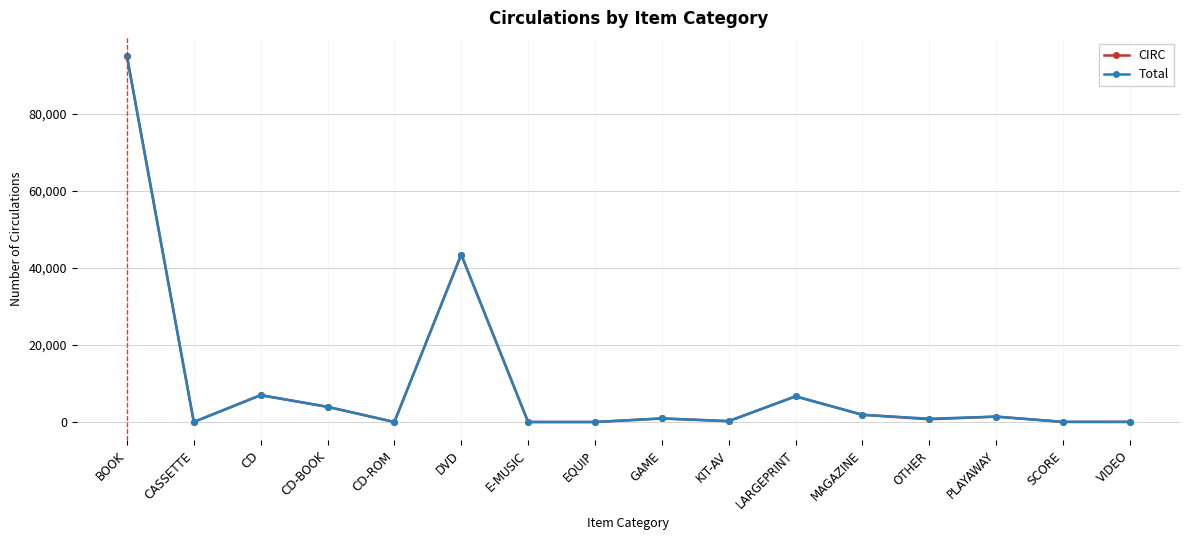

Which series has the widest spread of values?

Total